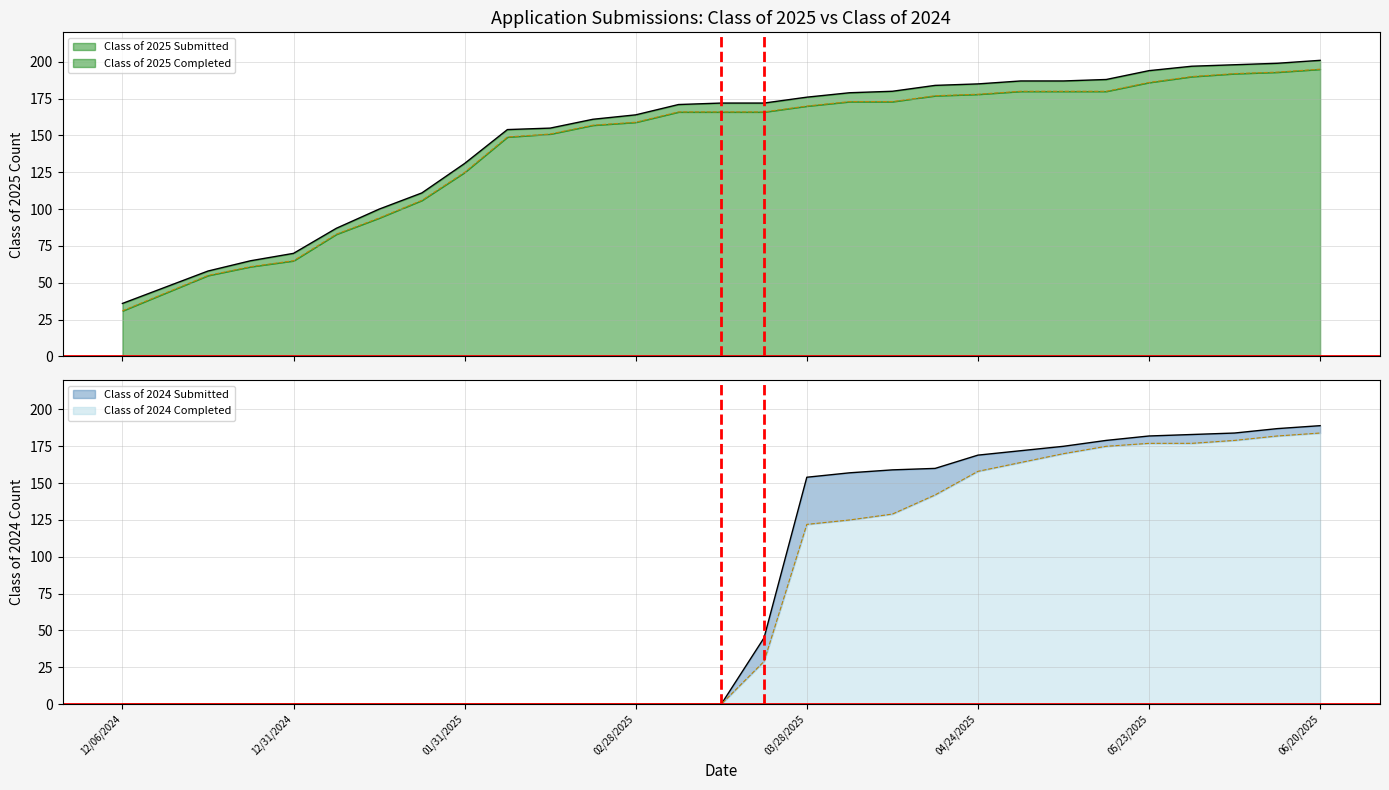

What is the spread (max minus min) of values at 12/20/2024?

58